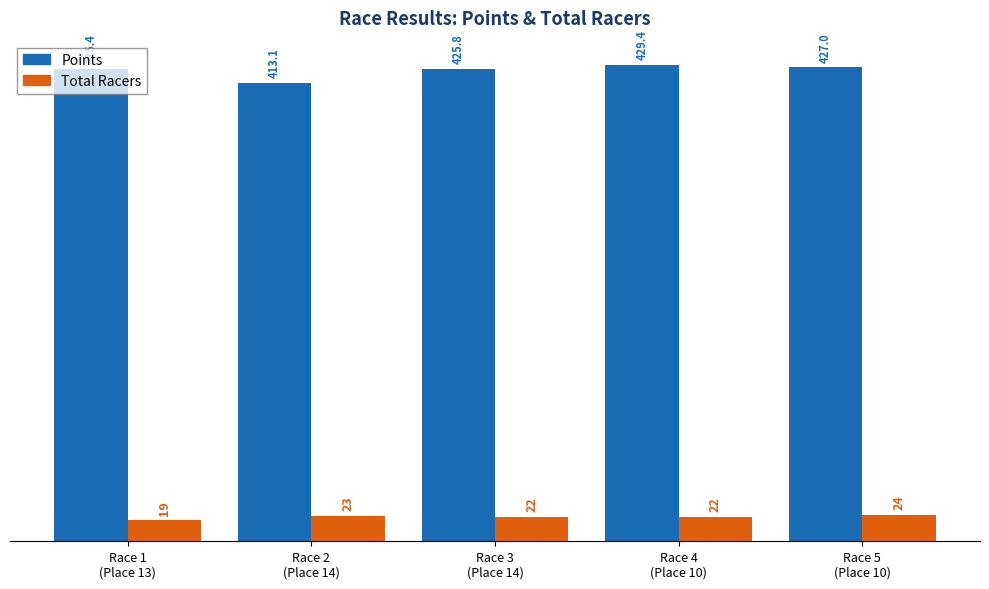

How many values in the Points series exceed 425?

4